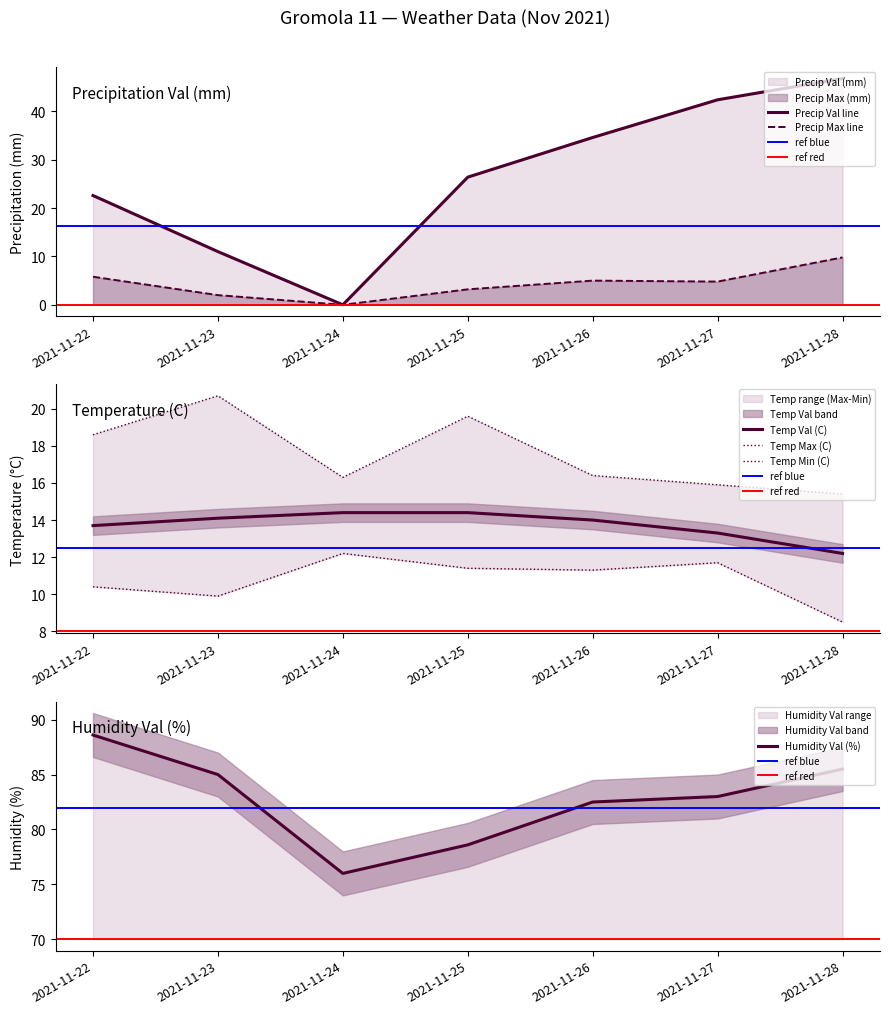

The Precip Val (mm) series shows 59.6 at 2021-11-26. True or false?

False